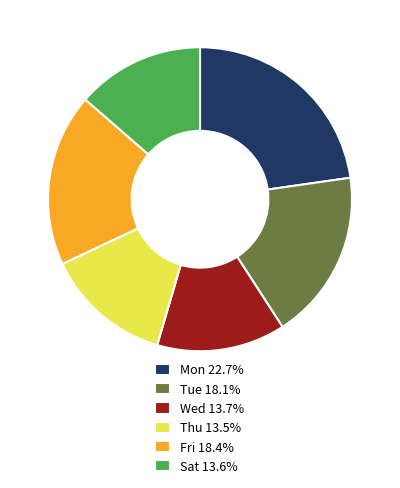

Do Thu and Sat together represent more than half of the pie?

No